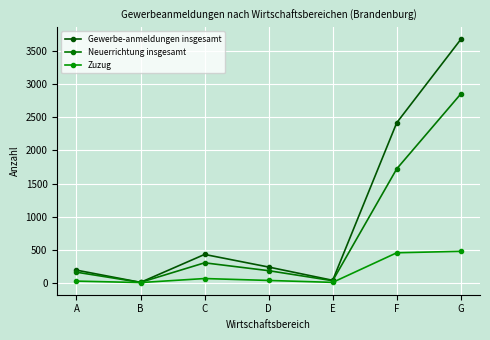

Is it true that Zuzug equals 22 at A?

True